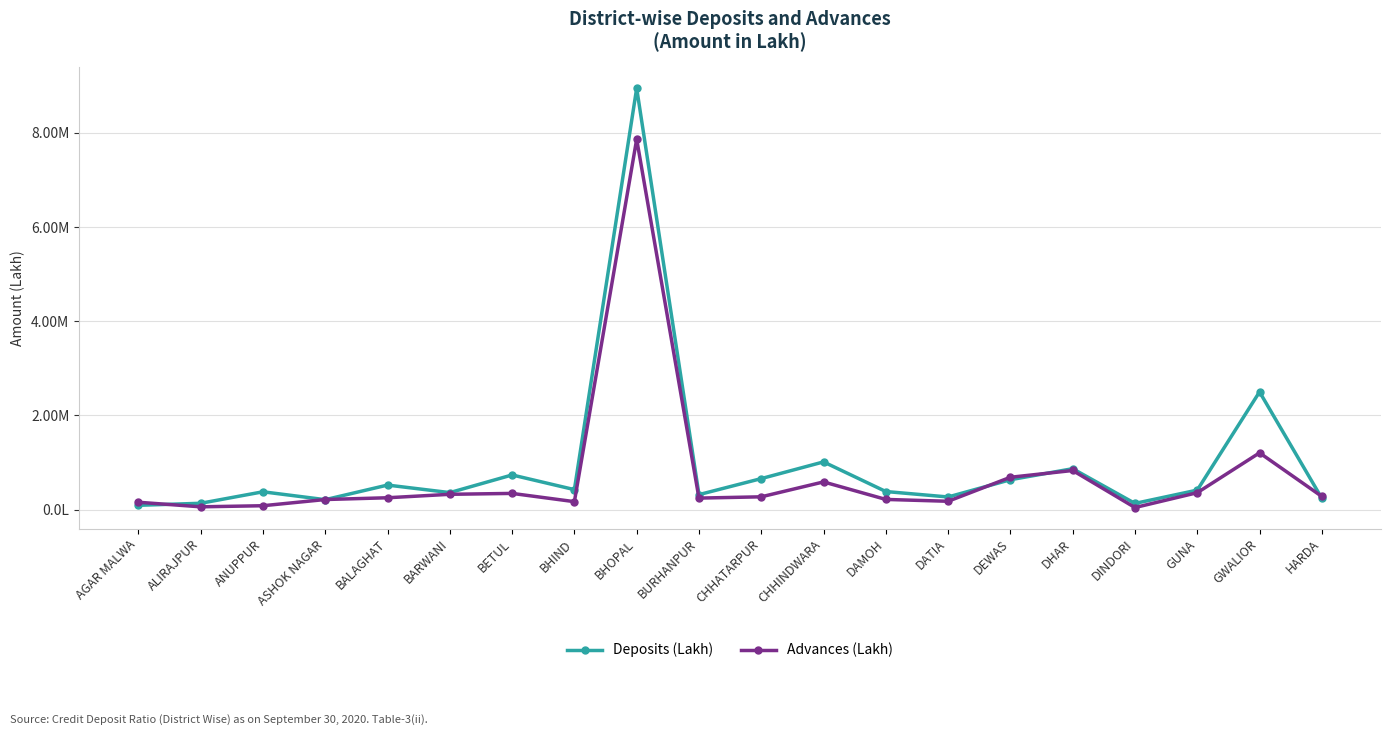

Reading left to right, what are all the values shown in this chart?

Deposits (Lakh): 94305.9	137458.5	381202.1	213933.9	523801.4	363842.9	738606.0	427205.1	8942548.9	321253.5	661172.8	1015508.7	386769.1	271121.2	637404.8	870862.2	134376.1	416947.6	2501050.6	243011.6
Advances (Lakh): 159259.4	62383.0	85562.4	217156.0	254580.0	327836.6	346981.7	171796.0	7861520.1	247380.3	274625.3	590759.0	219197.2	180095.9	689439.3	833121.3	46997.3	361966.8	1207728.6	282436.2